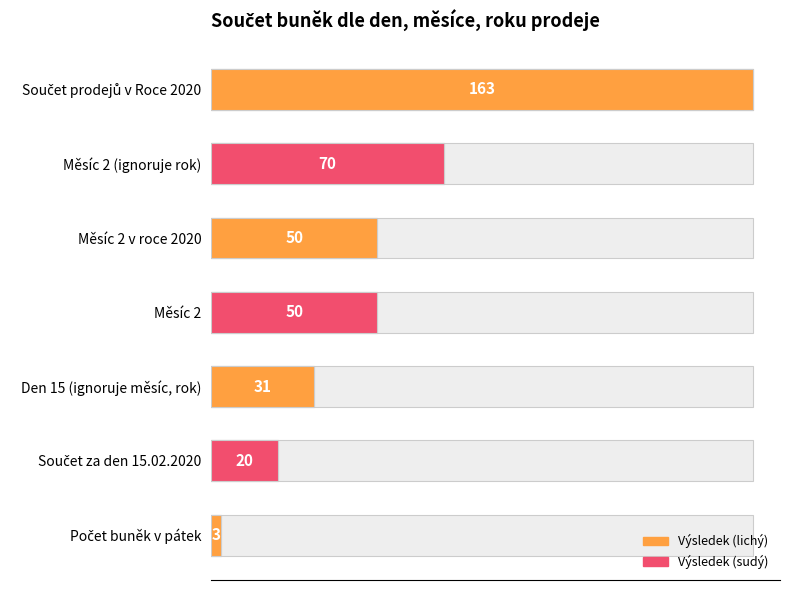

What is the value of the 1st bar from the left?

163